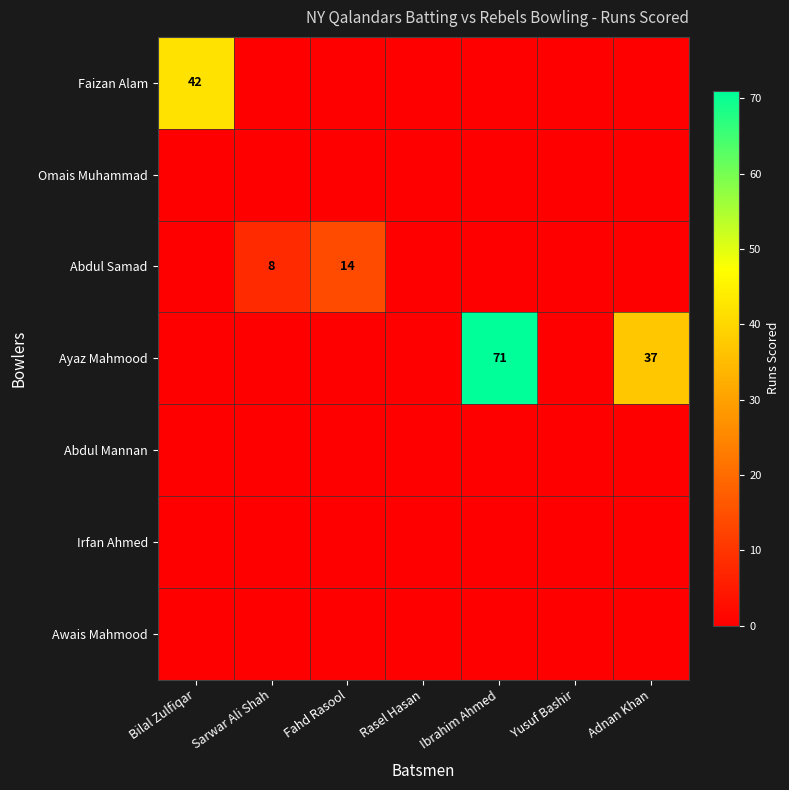

The value of Ayaz Mahmood at Ibrahim Ahmed is 47. True or false?

False